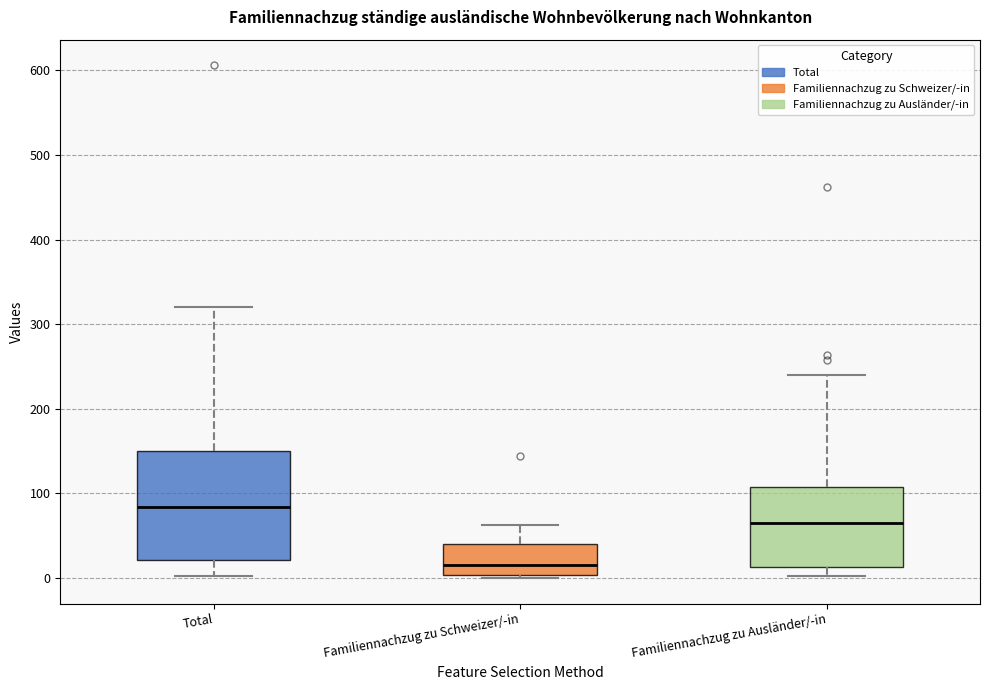

Reading left to right, transcribe this box plot: for each box, give where its median line is, the range the box spans, and where its two whiskers end, as read against the y-axis. The values are not printed on the chart, so give them approximately, as read against the axis.

Total: median 80, box 20 to 150, whiskers 0 to 320
Familiennachzug zu Schweizer/-in: median 20, box 0 to 40, whiskers 0 (just below the box's lower edge) to 60
Familiennachzug zu Ausländer/-in: median 60, box 10 to 110, whiskers 0 to 240